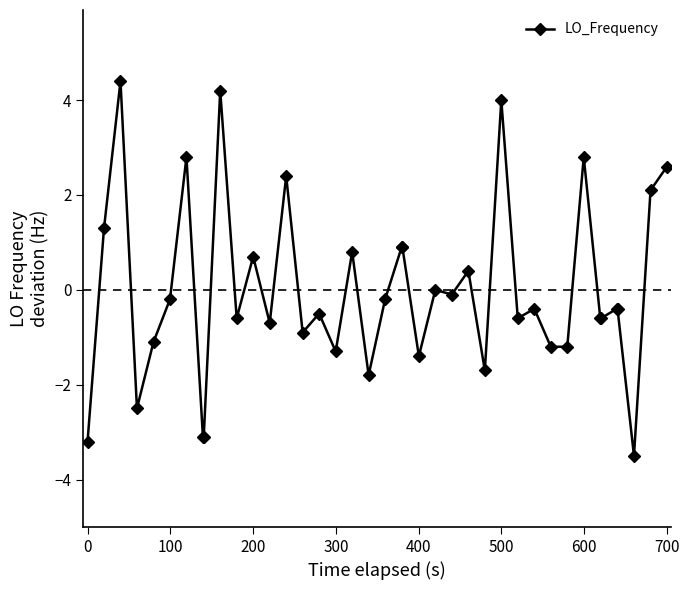

What is the difference between the maximum and minimum values?

7.9